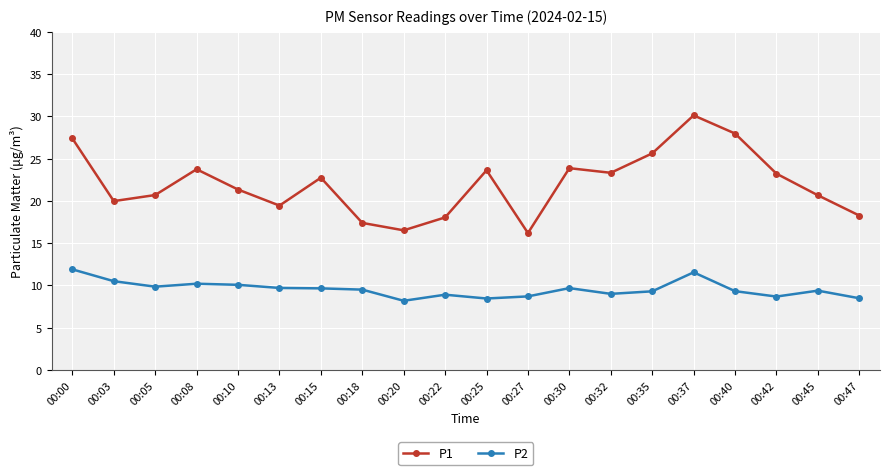

What is the maximum value shown in the chart?

30.1